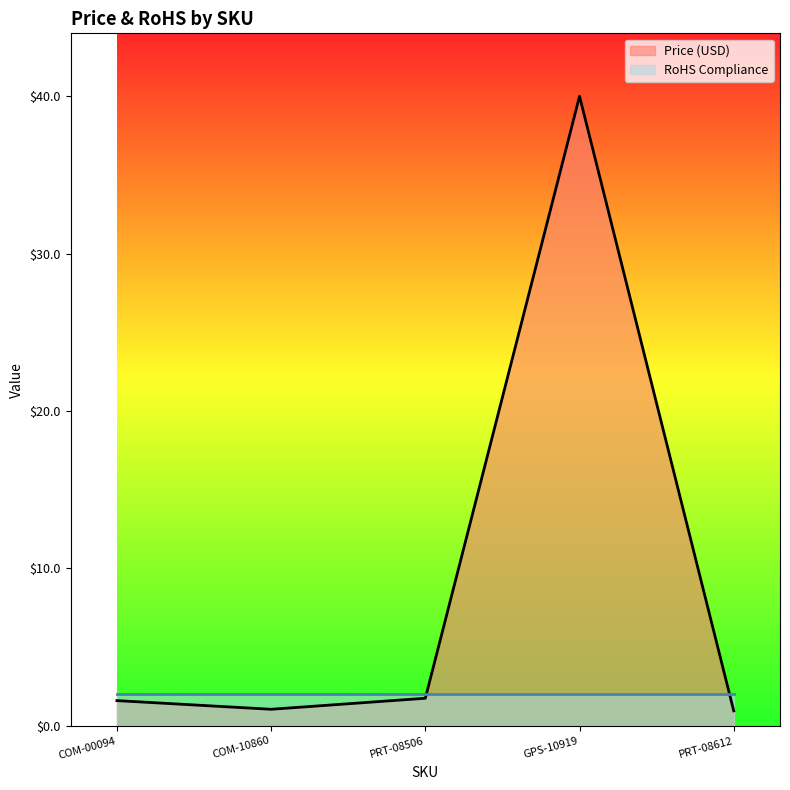

Reading left to right, what are all the values shown in this chart?

COM-00094=1.6	COM-10860=1.1	PRT-08506=1.8	GPS-10919=40.0	PRT-08612=1.0